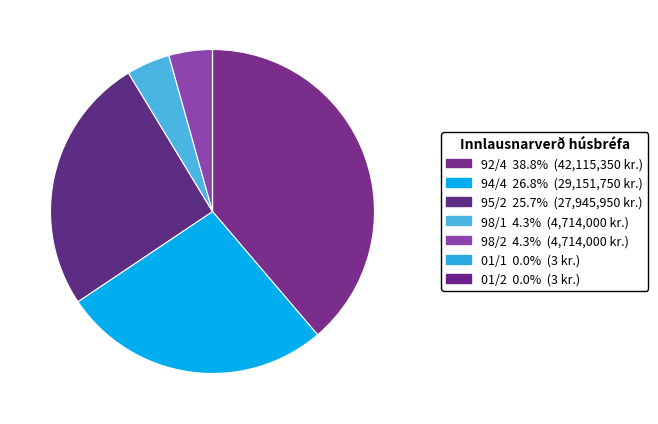

Count the number of slices in the pie.

7